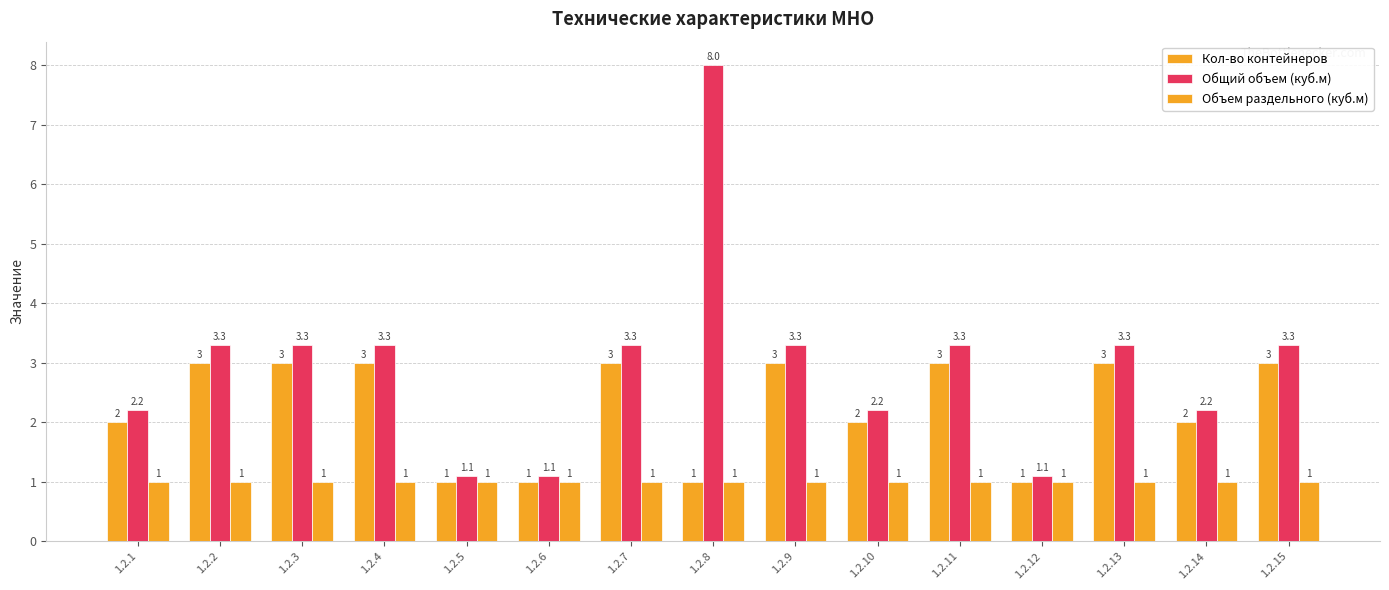

Which series has the largest range (max minus min)?

Общий объем (куб.м)